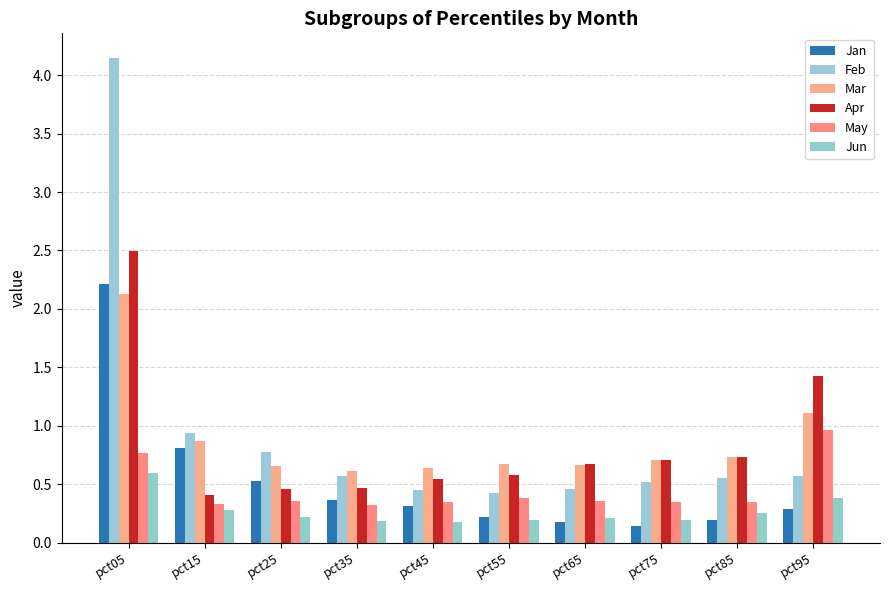

Which series has the largest total across all categories?

Feb